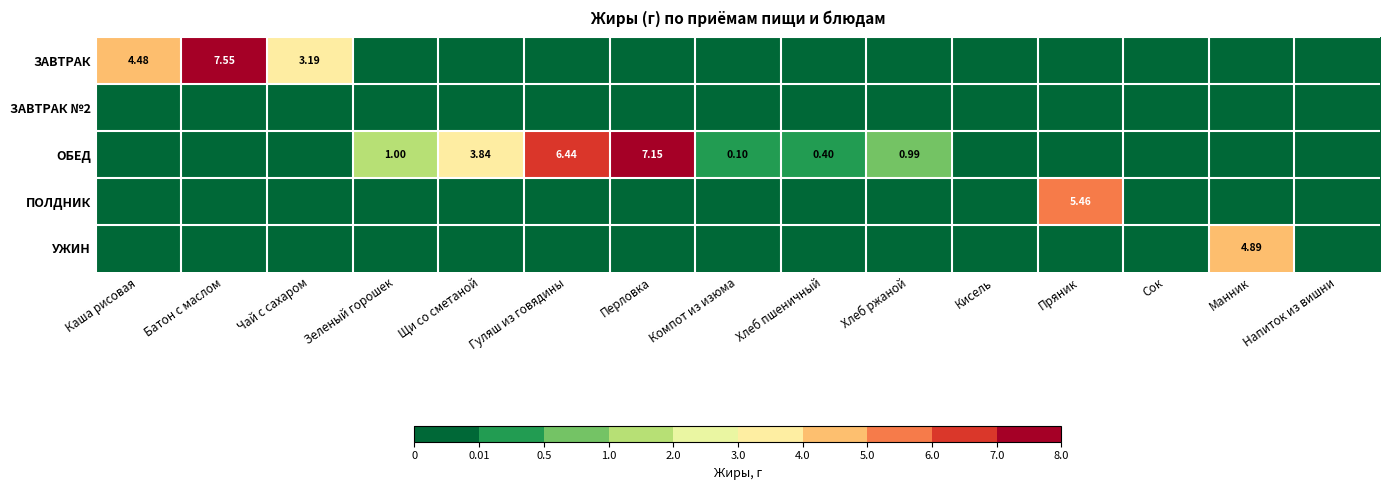

Is the value of ОБЕД at Гуляш из говядины greater than the value of УЖИН at Напиток из вишни?

Yes